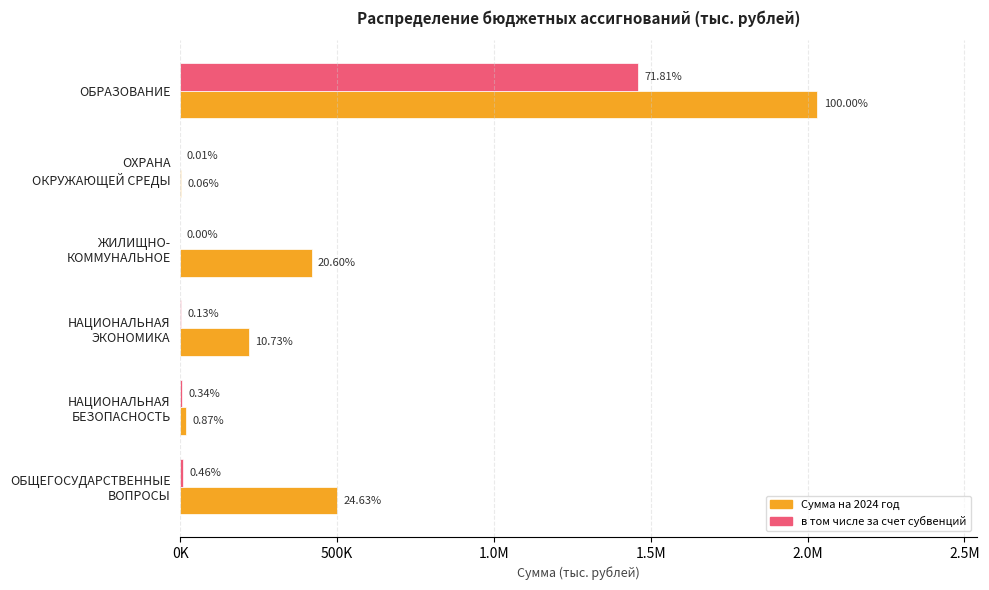

What are all the series names shown in the legend?

Сумма на 2024 год, в том числе за счет субвенций